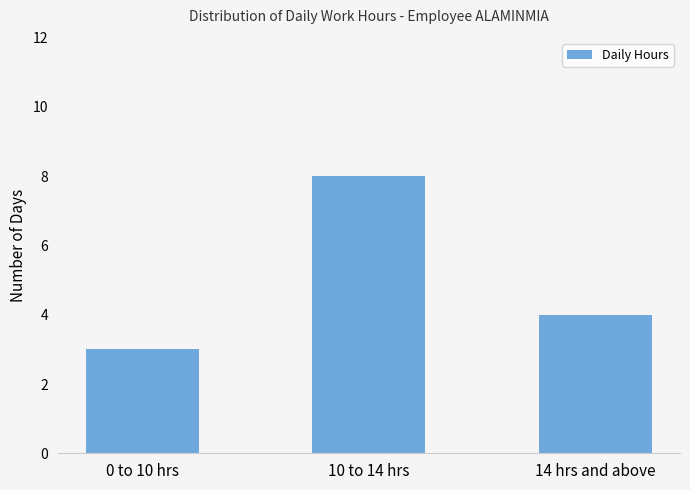

What is the label of the 1st bar from the left?

0 to 10 hrs